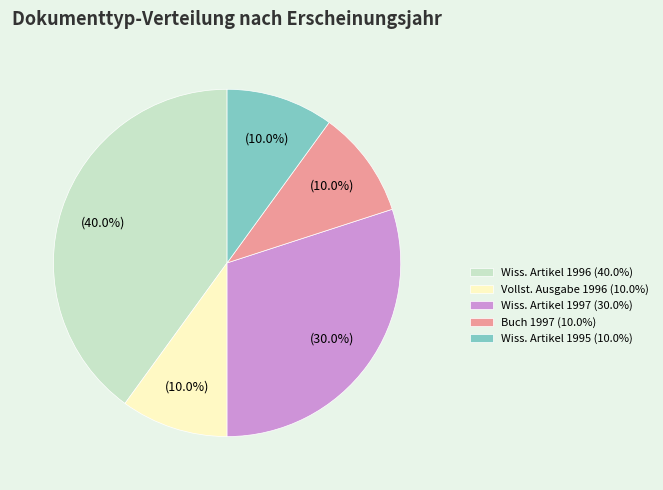

Which has a higher value, Buch 1997 (10.0%) or Wiss. Artikel 1997 (30.0%)?

Wiss. Artikel 1997 (30.0%)